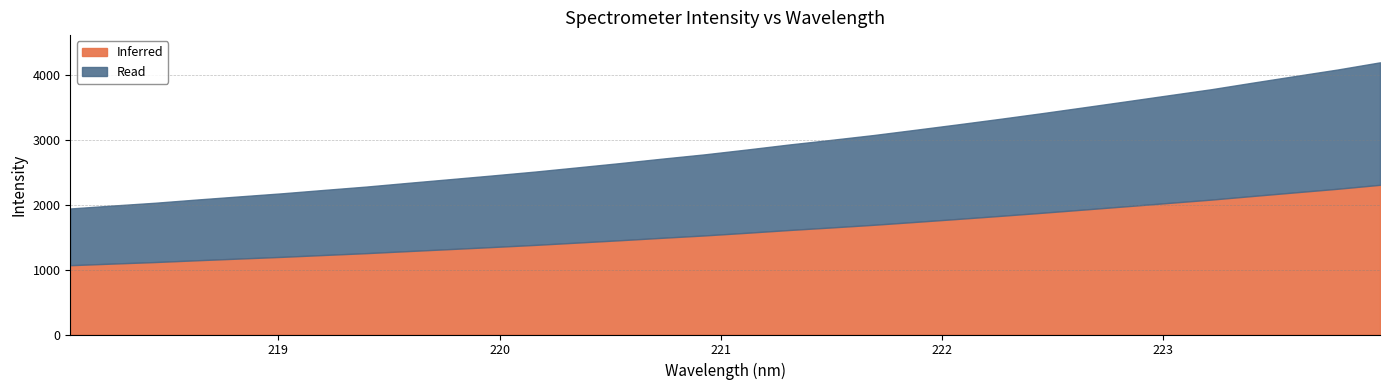

What position from the left is 220.1623?

12